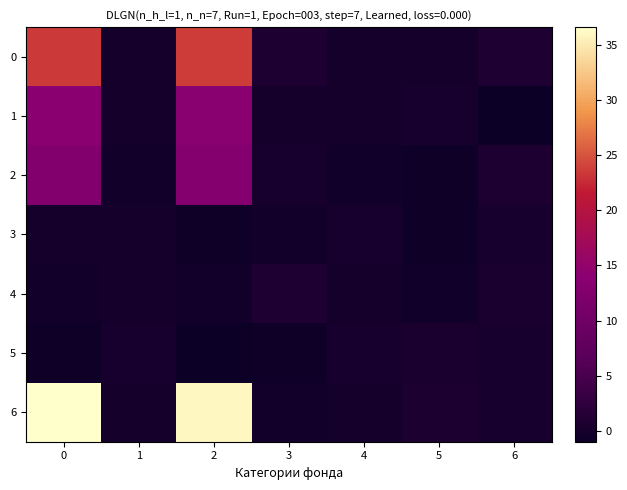

At which category does the chart reach its minimum across all series?

2